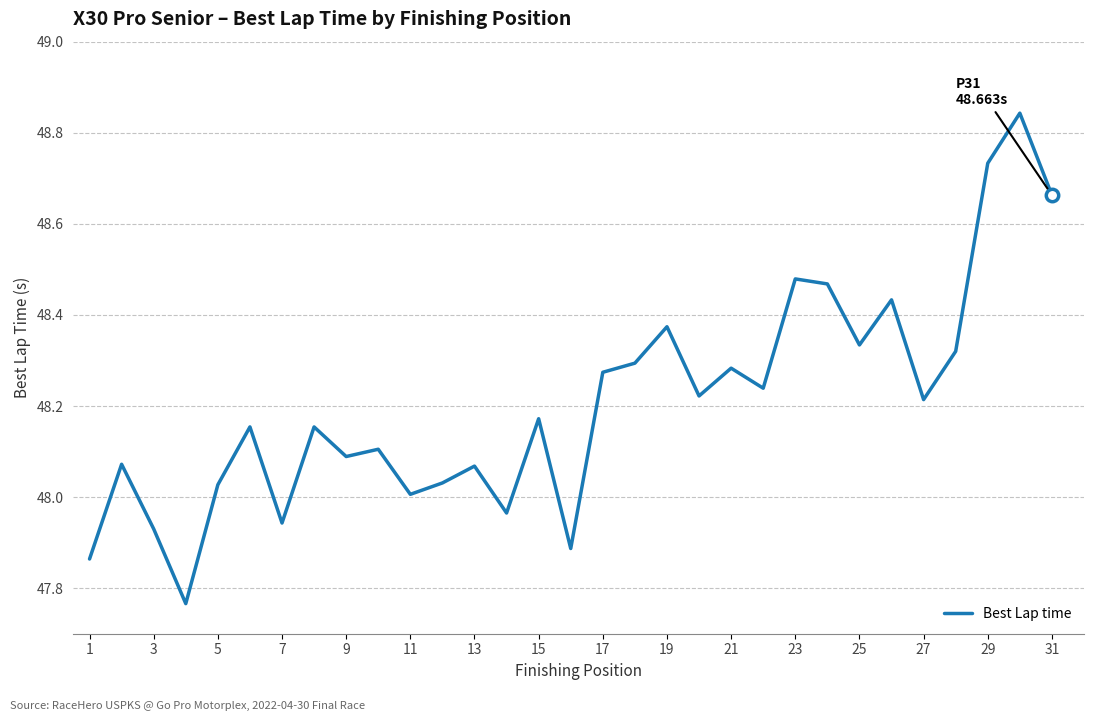

What is the difference between the maximum and minimum values?

1.1